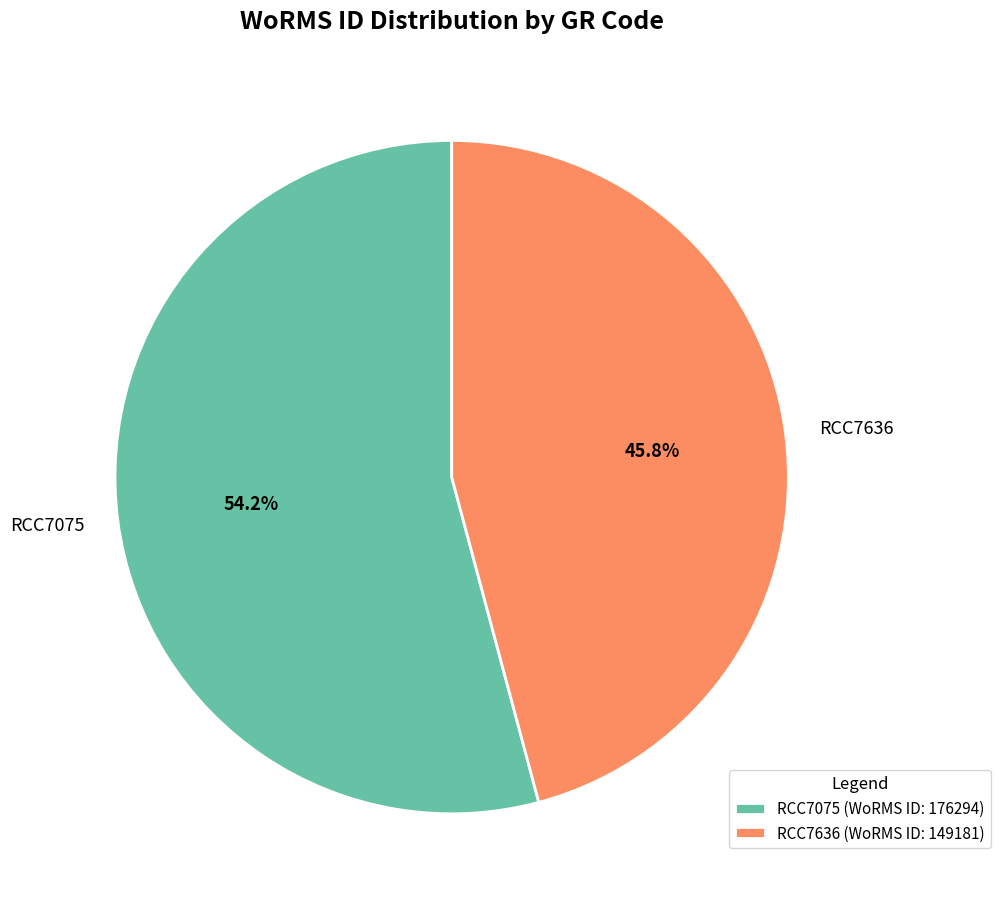

To the nearest percent, what is the difference between the RCC7636 and RCC7075 slice percentages?

8%